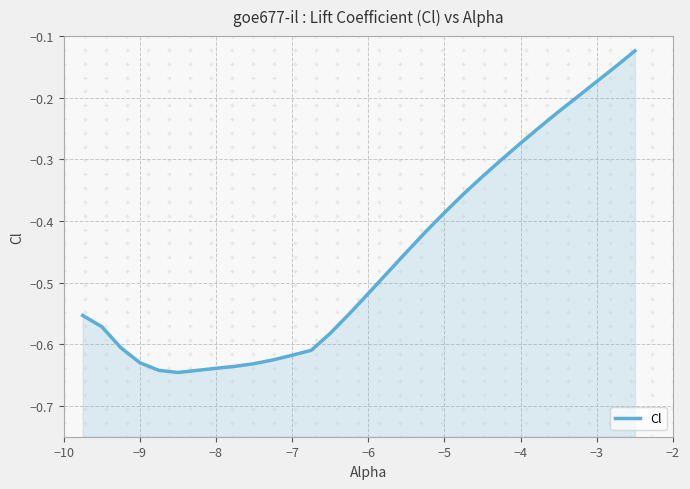

True or false: the data shows -0.3 at −8.

False